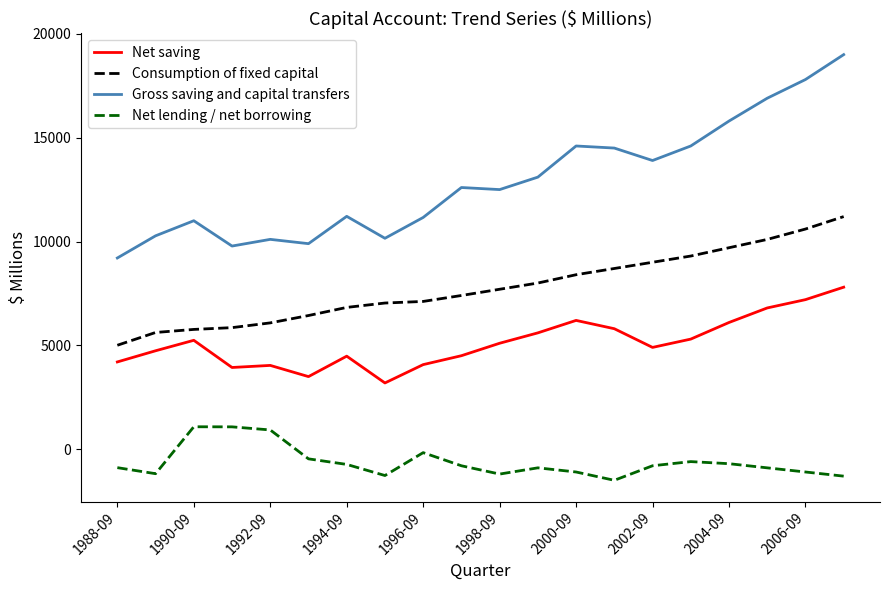

Rank the series by their maximum value, from highest to lowest.

Gross saving and capital transfers, Consumption of fixed capital, Net saving, Net lending / net borrowing